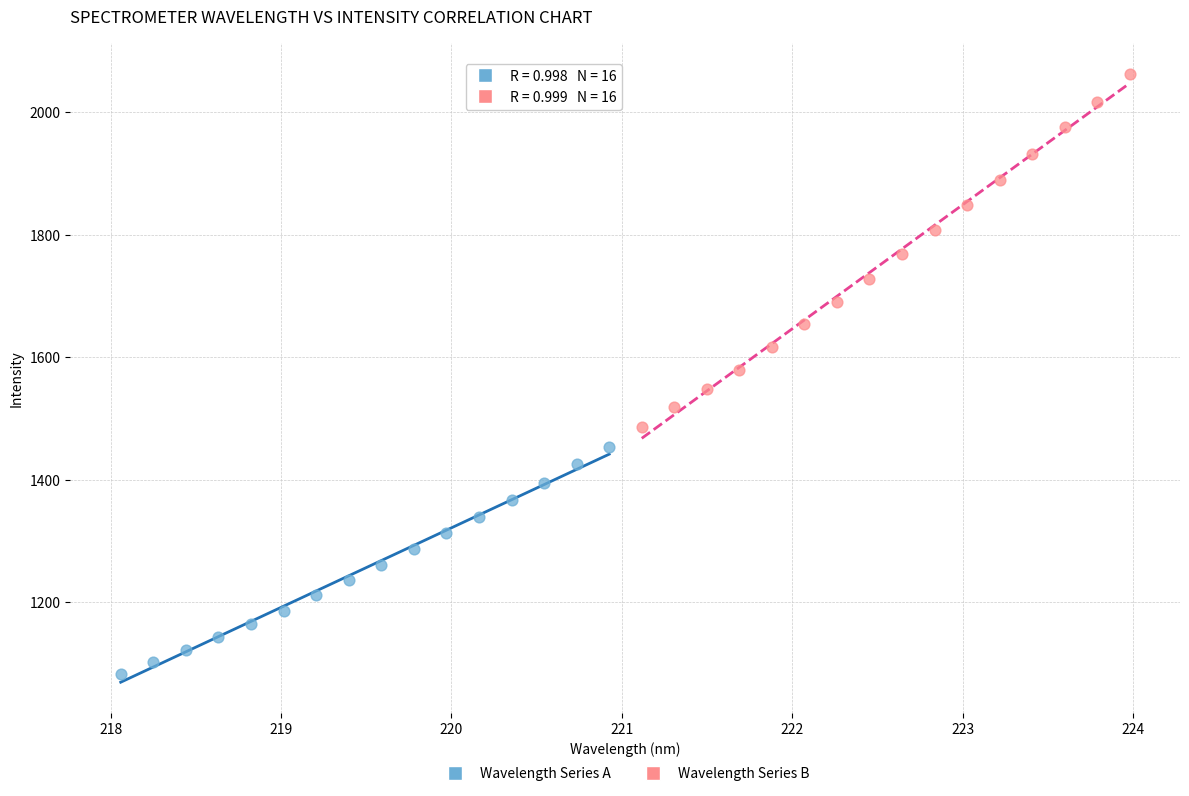

Which series has the widest spread of Y values?

Wavelength Series B